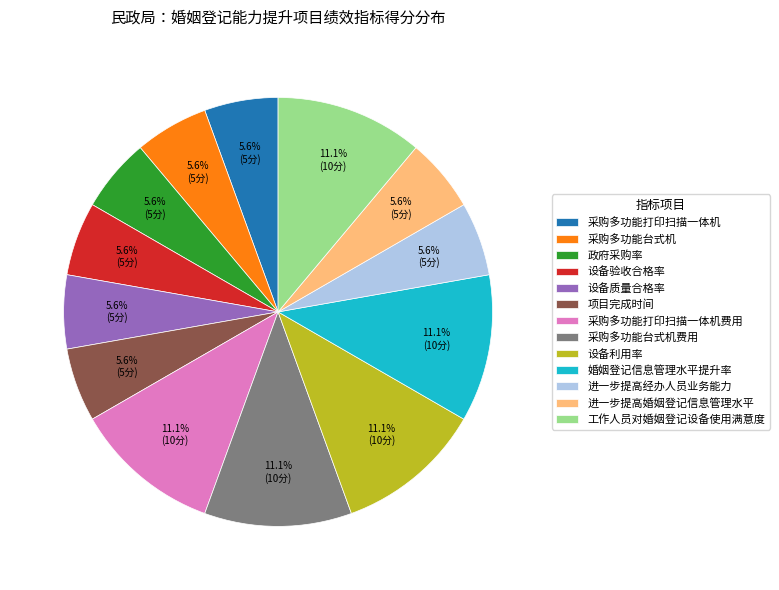

To the nearest percent, what is the combined percentage of 进一步提高经办人员业务能力 and 设备验收合格率?

11%